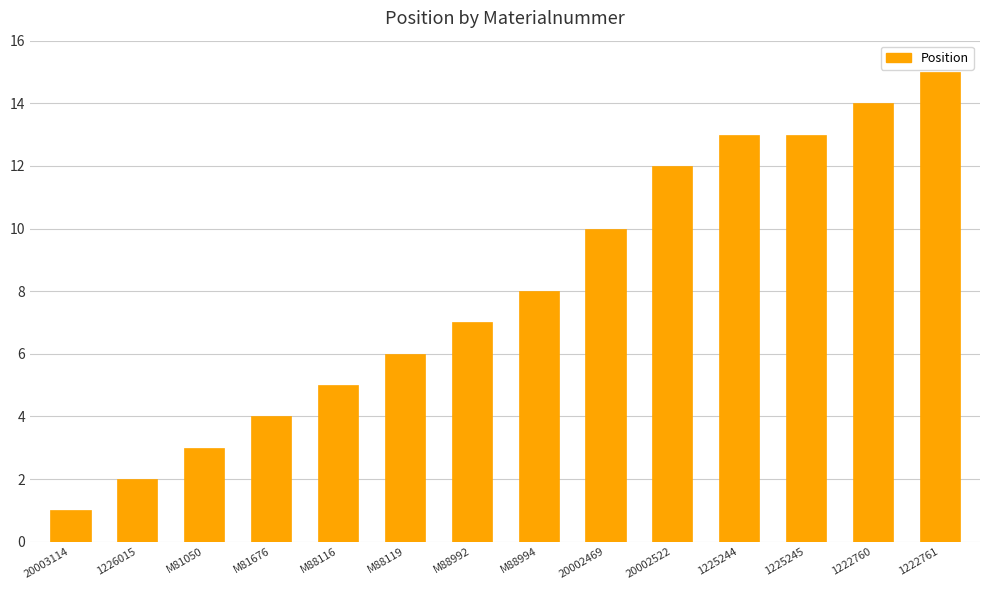

Approximately how many times larger is the value at M88994 compared to 1225244?

0.6